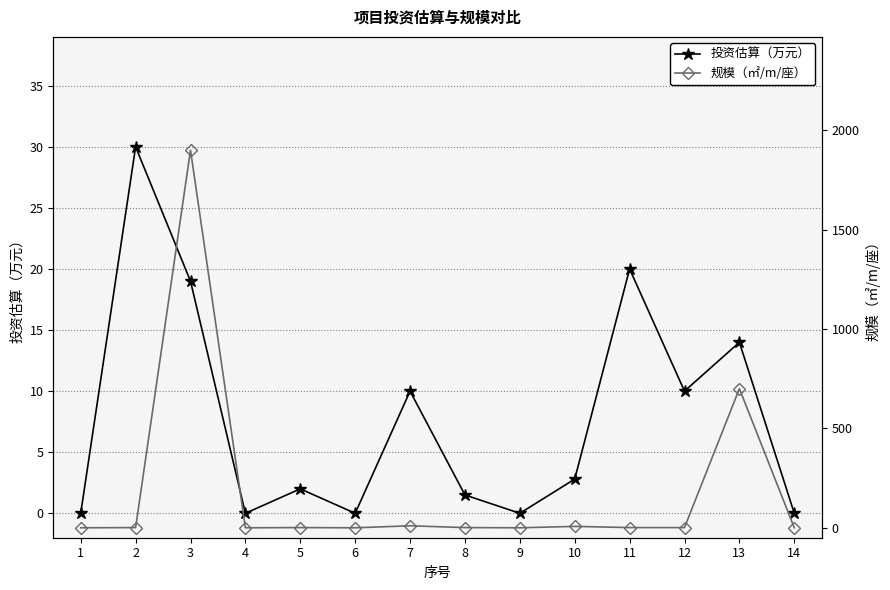

What is the value of the 投资估算（万元） point at the 2nd from the left?

30.0